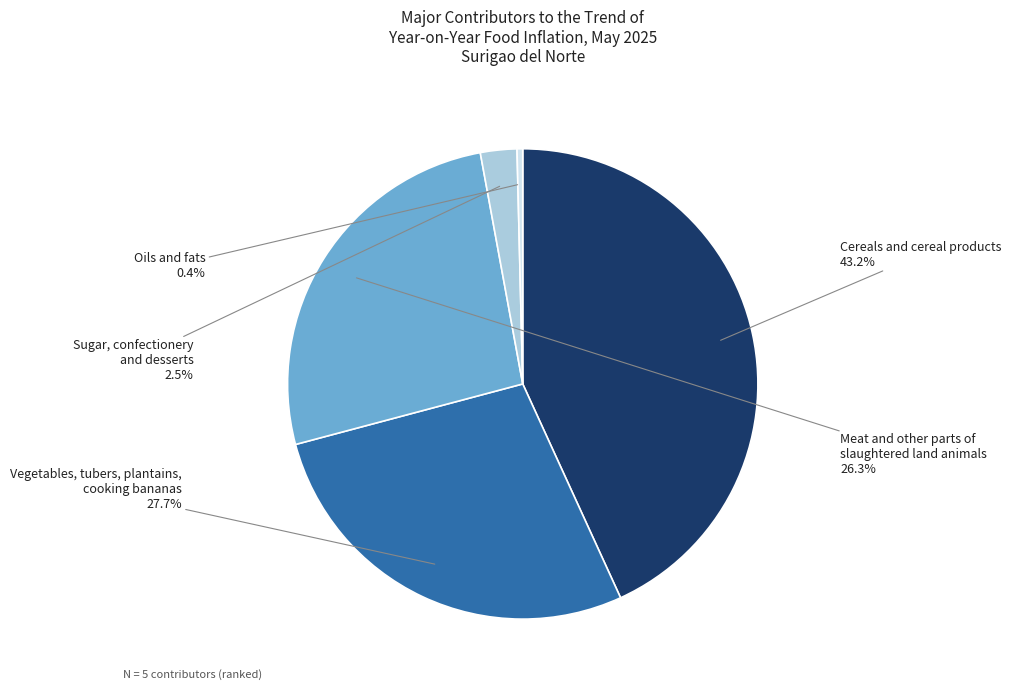

How much of the chart is everything except Vegetables, tubers, plantains, cooking bananas?

72.3%